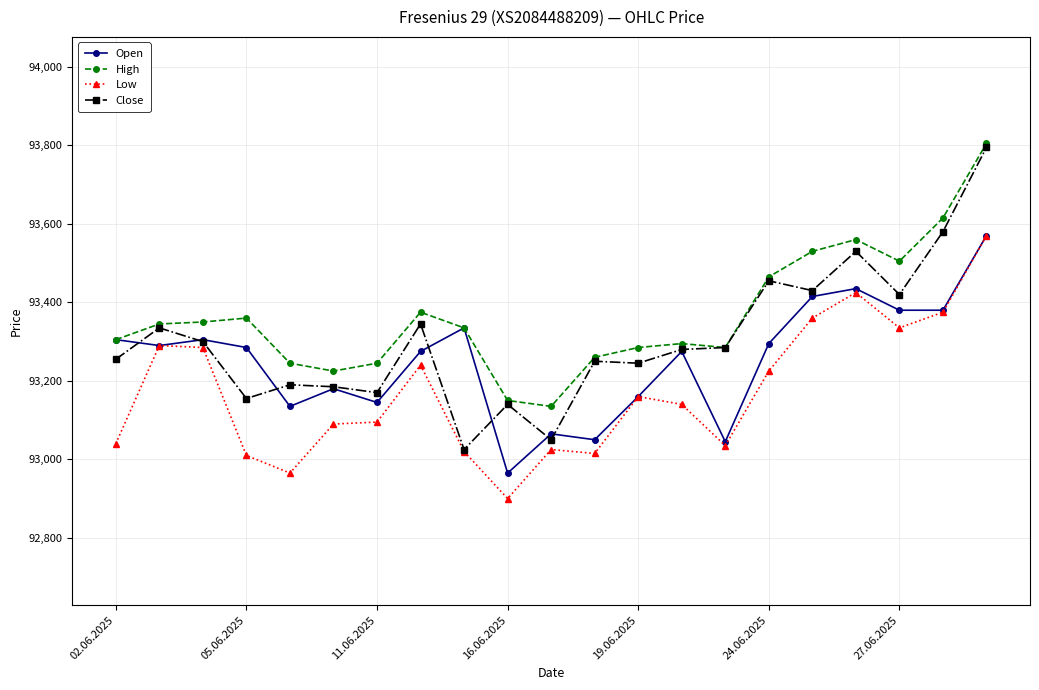

How many data points does each series have?

21